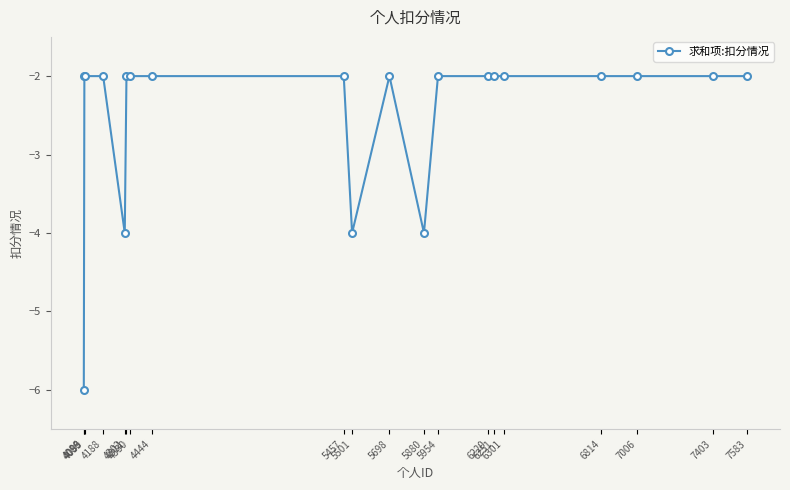

Which label corresponds to the smallest value in the chart?

4086